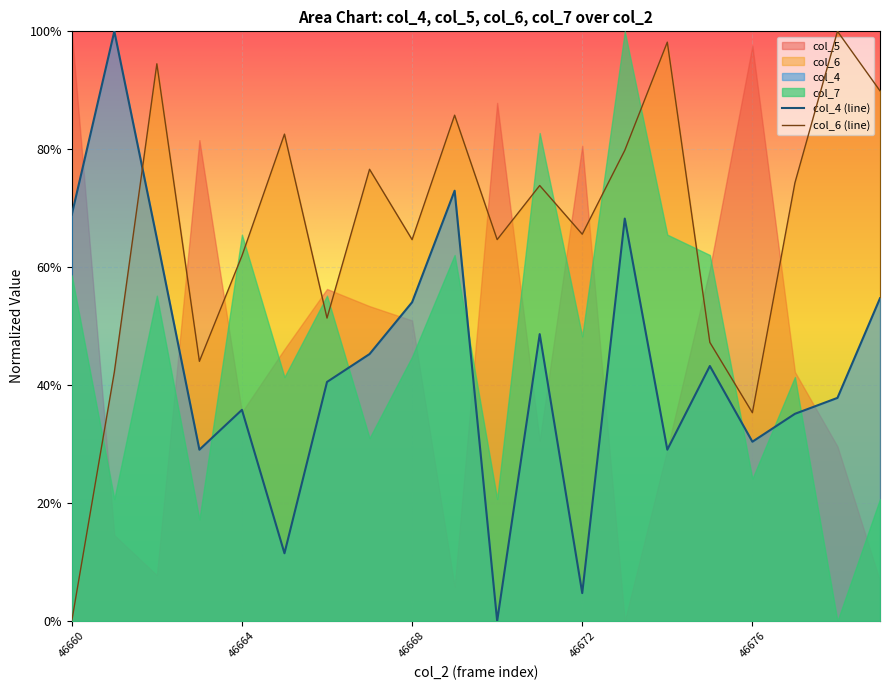

Where is the first local maximum for col_4?

46661